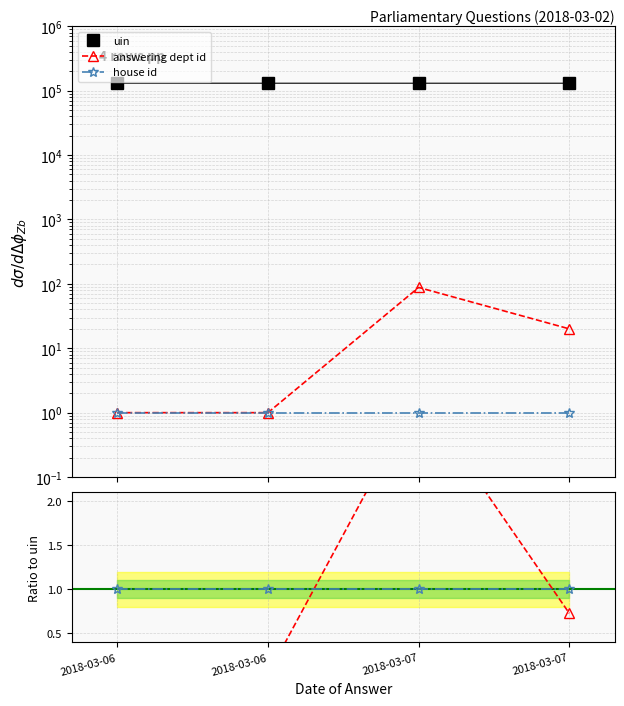

What is the highest value of the uin series?

130699.0